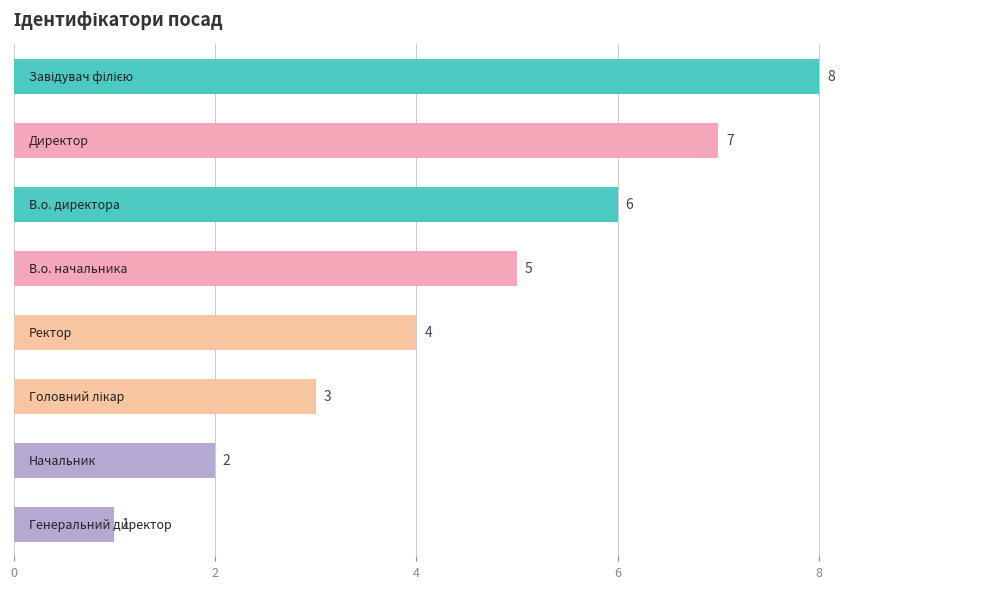

What is the sum of all values?

36